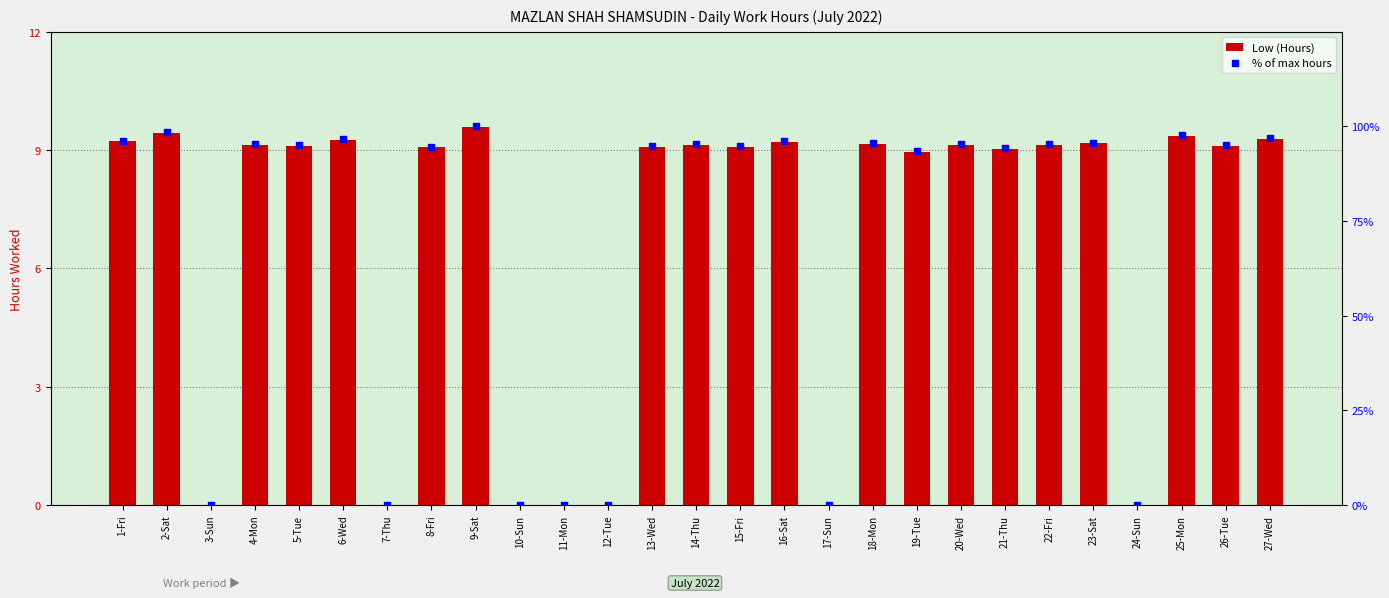

At how many categories does at least one series exceed 2?

20